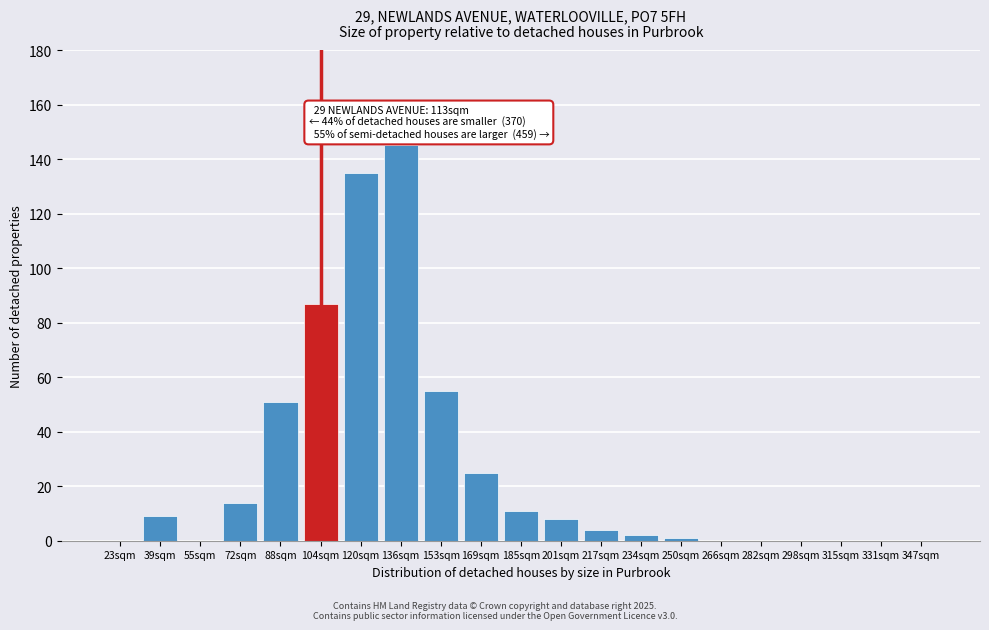

Reading left to right, list all the values displayed in this chart.

23sqm=0	39sqm=9	55sqm=0	72sqm=14	88sqm=51	104sqm=87	120sqm=135	136sqm=145	153sqm=55	169sqm=25	185sqm=11	201sqm=8	217sqm=4	234sqm=2	250sqm=1	266sqm=0	282sqm=0	298sqm=0	315sqm=0	331sqm=0	347sqm=0